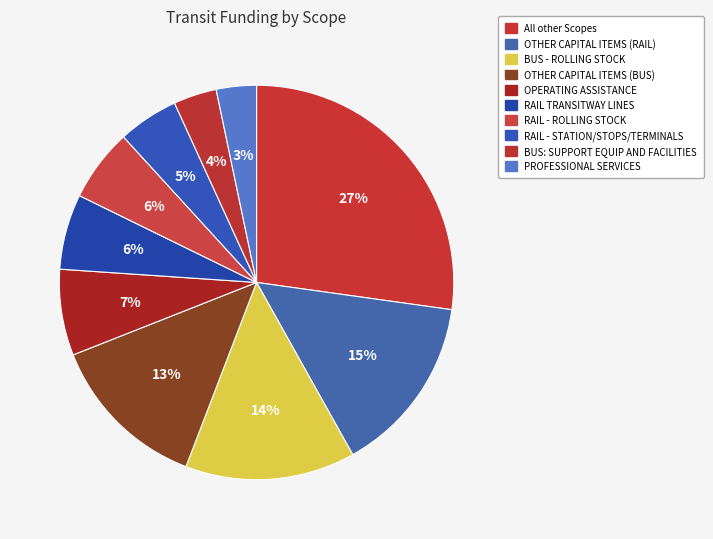

How many segments does this pie chart have?

10